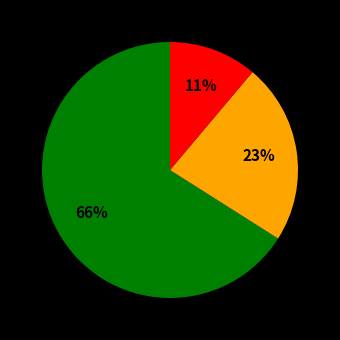

Does any single category account for the majority?

Yes